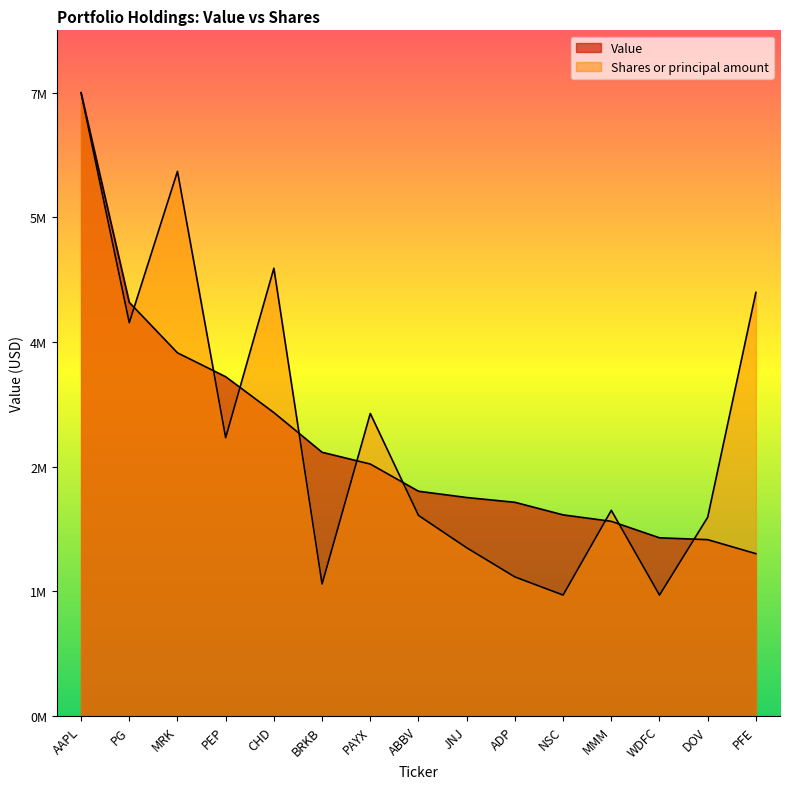

How many data points in Value are above 2540000?

7